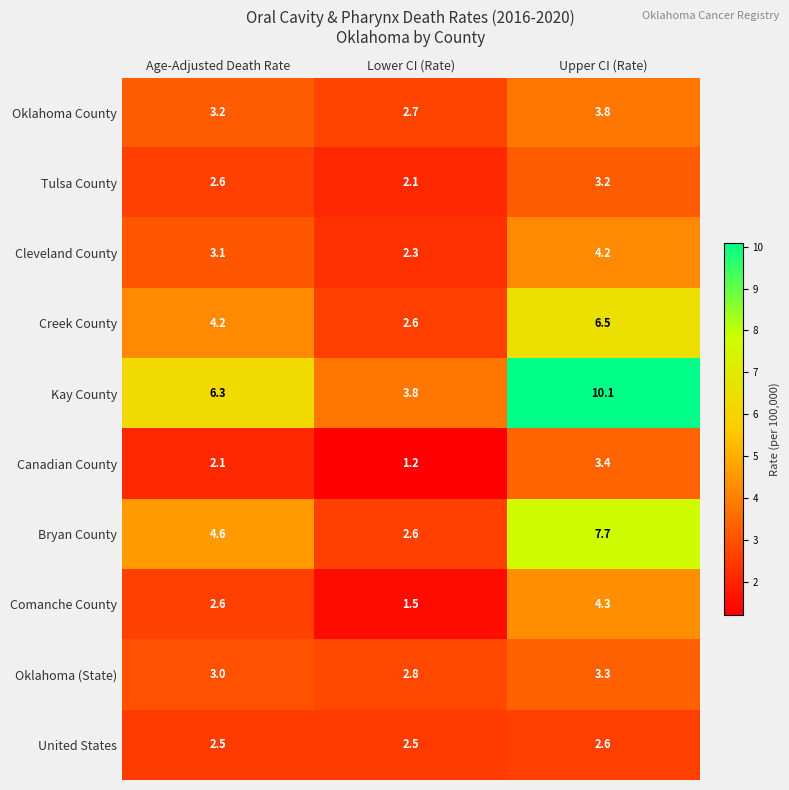

What is the smallest value displayed?

1.2